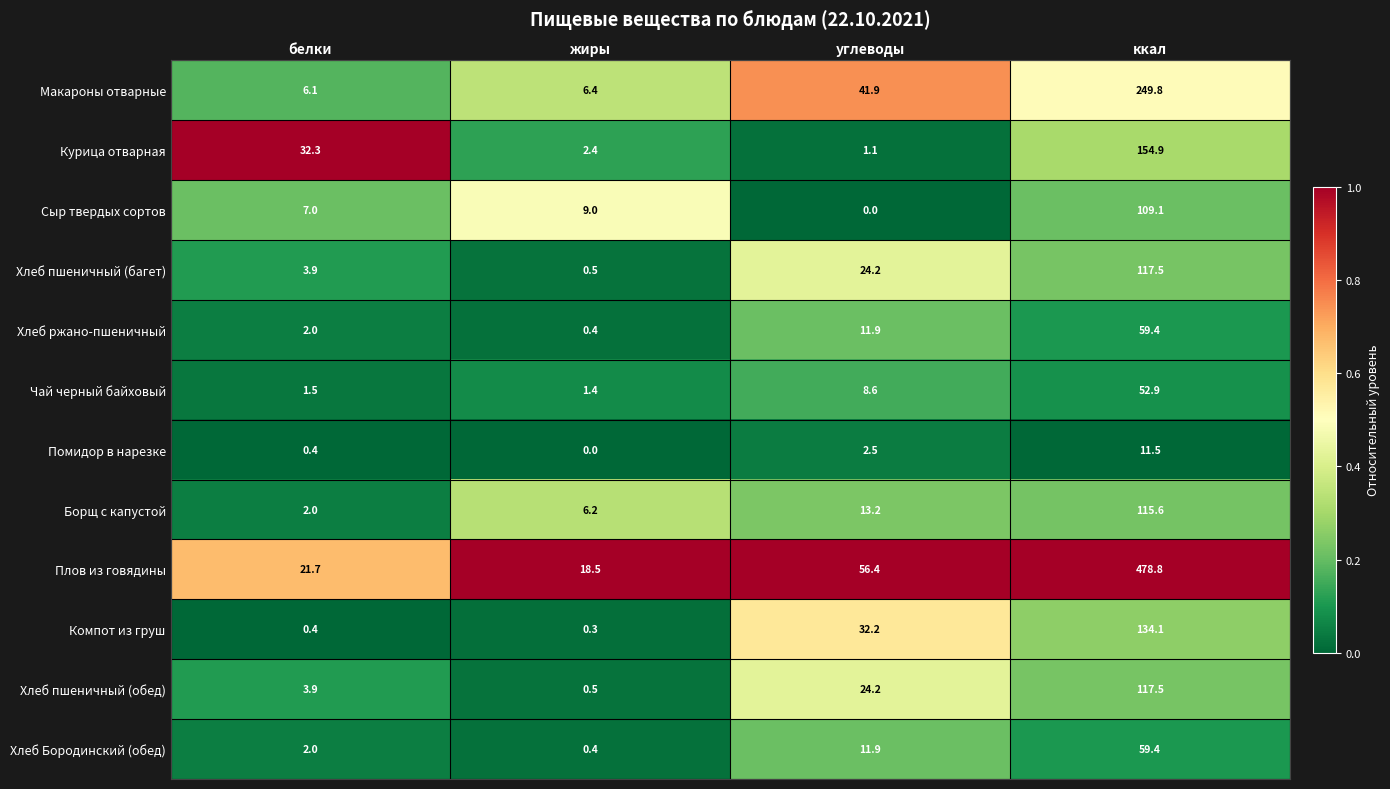

Which series has the largest total across all categories?

Плов из говядины